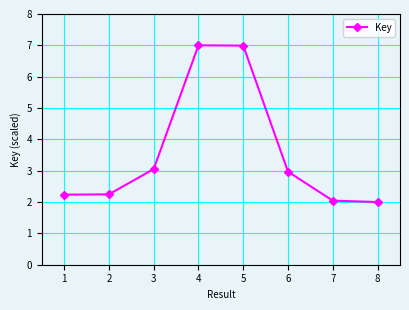

What is the value of the 3rd point from the left?

3.1